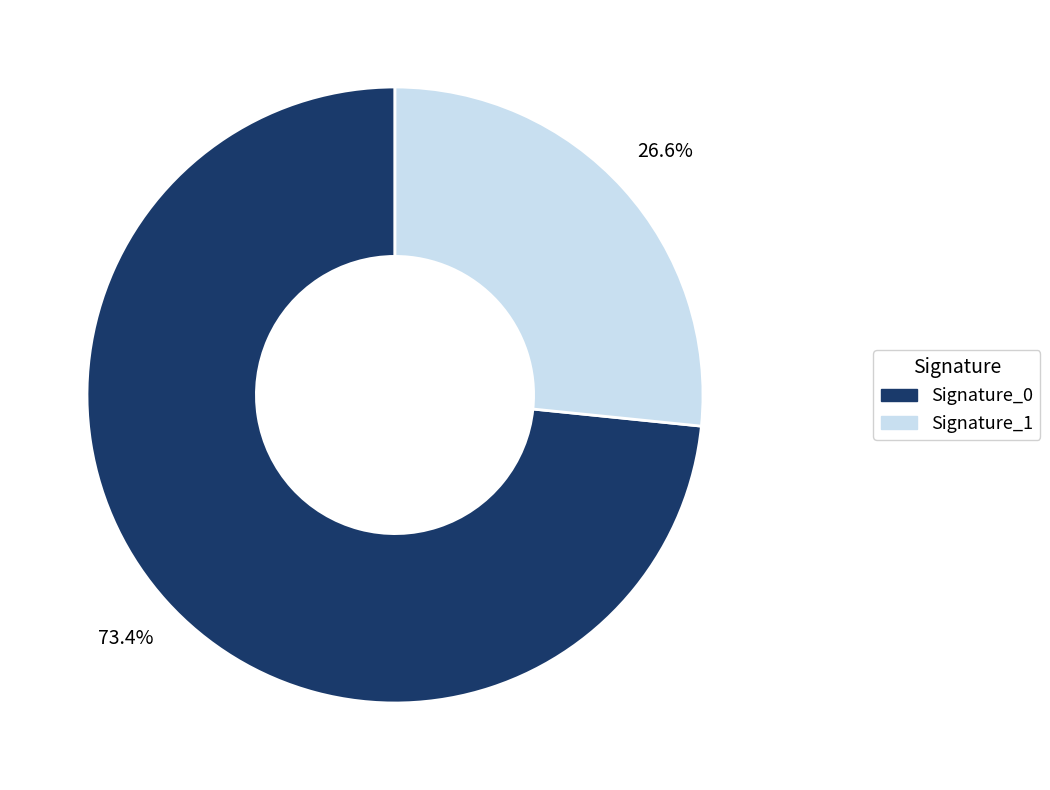

Approximately how many times larger is the value at Signature_0 compared to Signature_1?

2.8